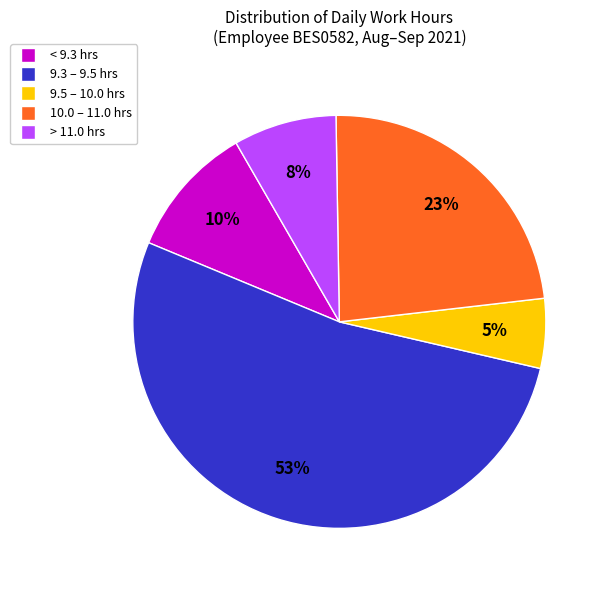

Is there a majority slice in this chart?

Yes